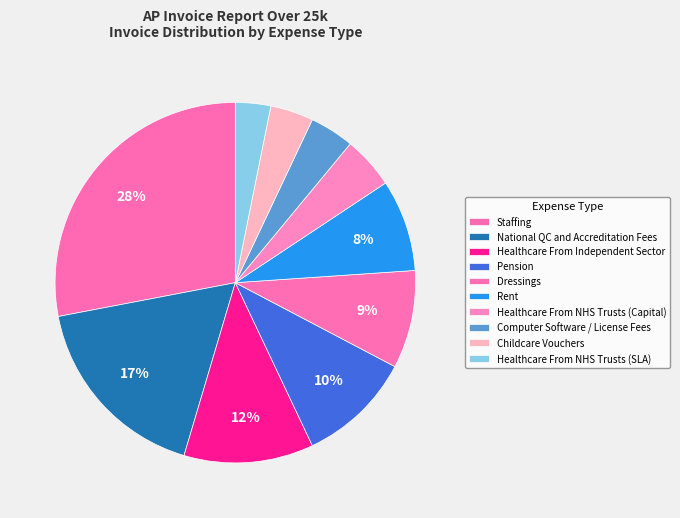

Is it true that Pension is 10% of the pie?

True